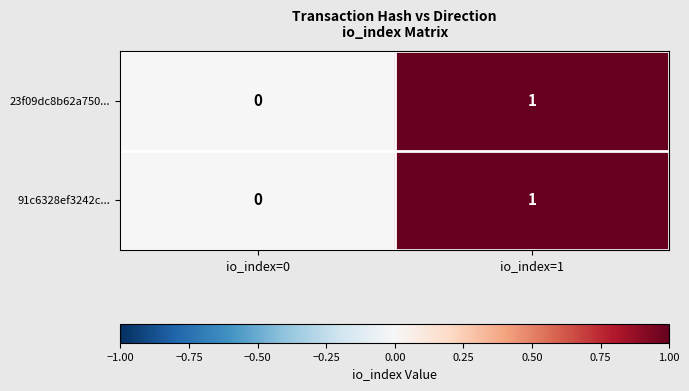

Reading left to right, extract all data points from this chart.

23f09dc8b62a750...: 0	1
91c6328ef3242c...: 0	1